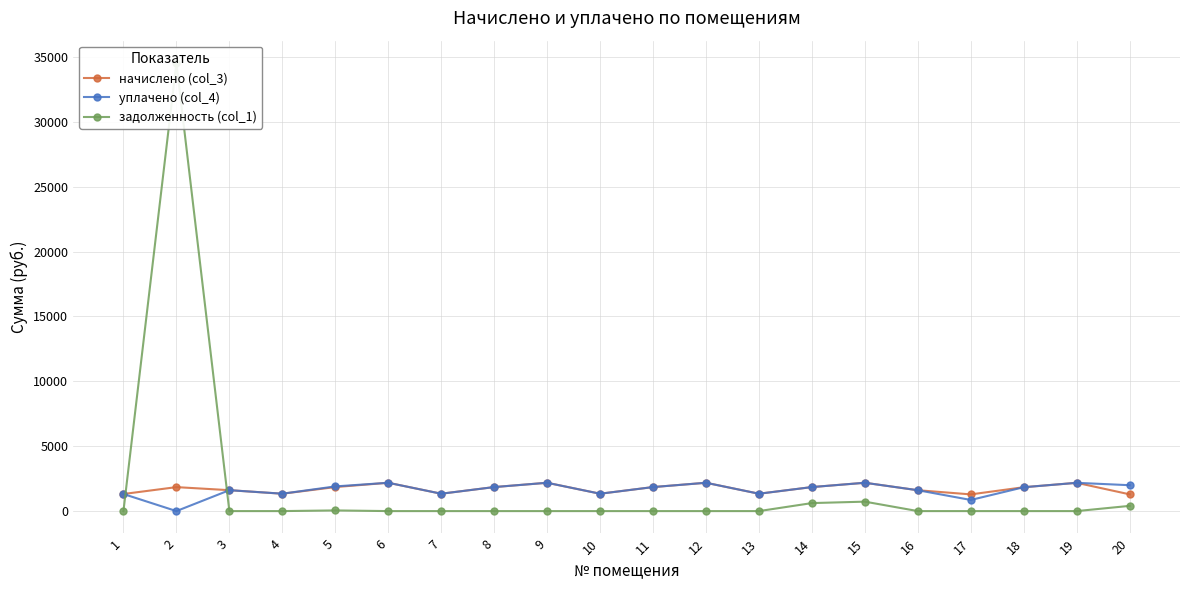

At which label is начислено (col_3) closest to 1734?

18